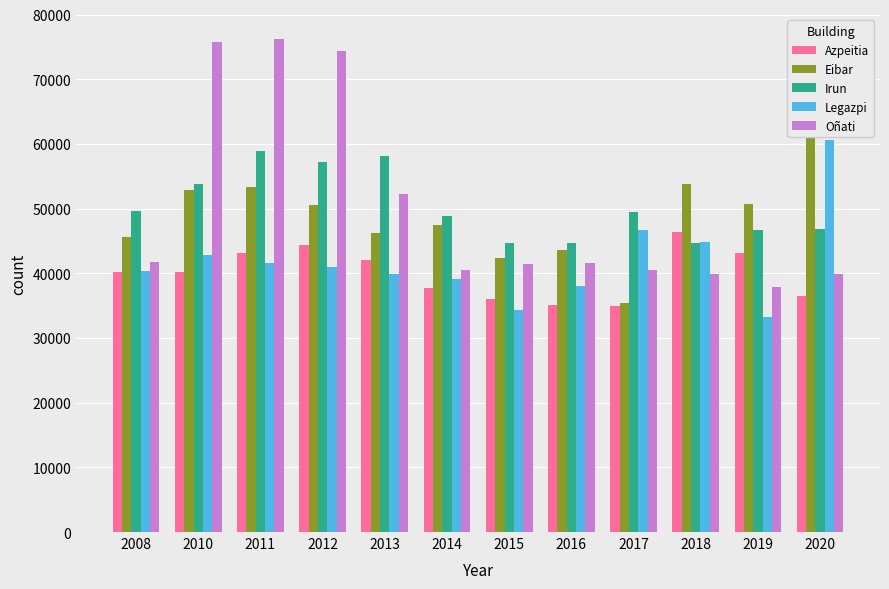

What is the value of the Irun bar at the 5th from the left?

58133